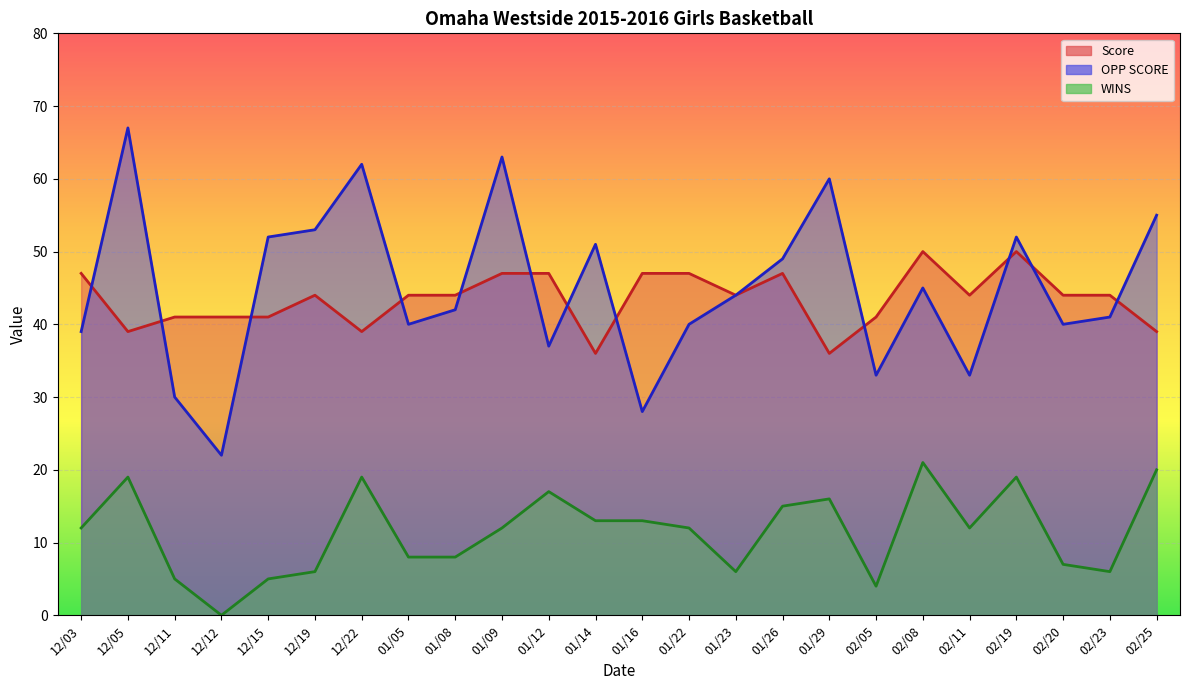

At which label does Score first exceed 44?

12/03